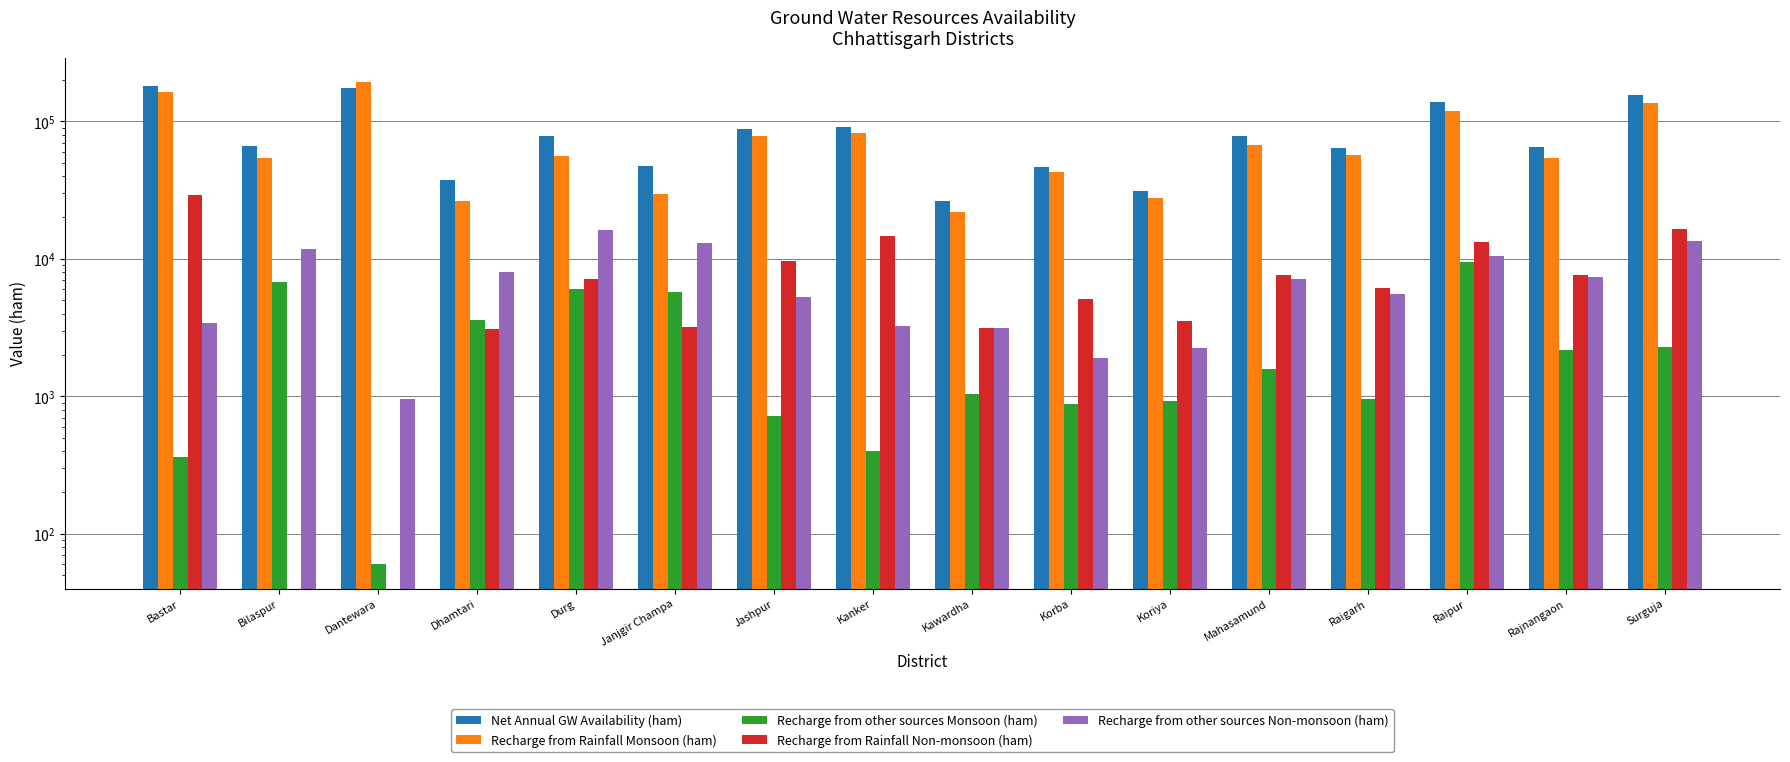

True or false: Recharge from Rainfall Non-monsoon (ham) has a value of 29335 at Bastar.

True